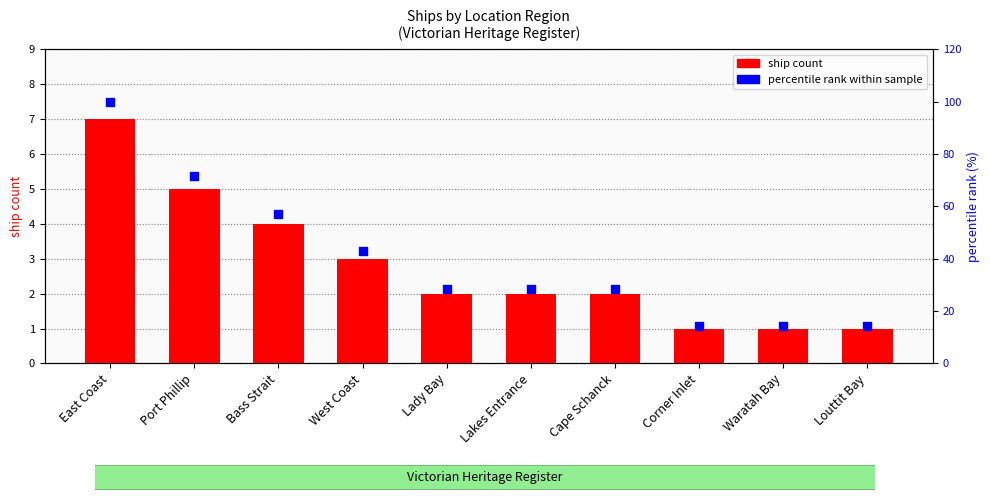

What are all the series names shown in the legend?

ship count, percentile rank within sample